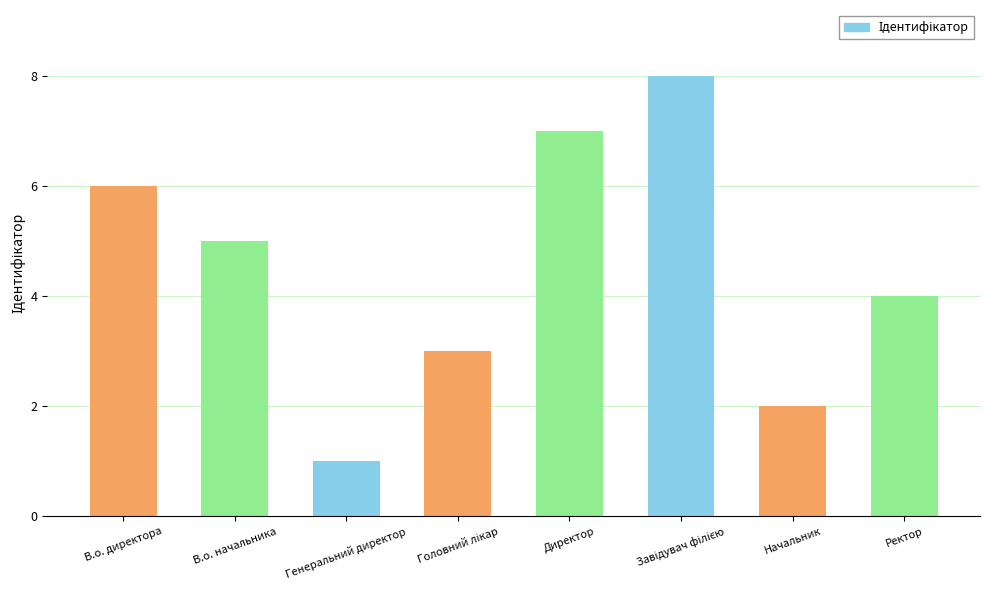

What is the label of the 8th bar from the right?

В.о. директора